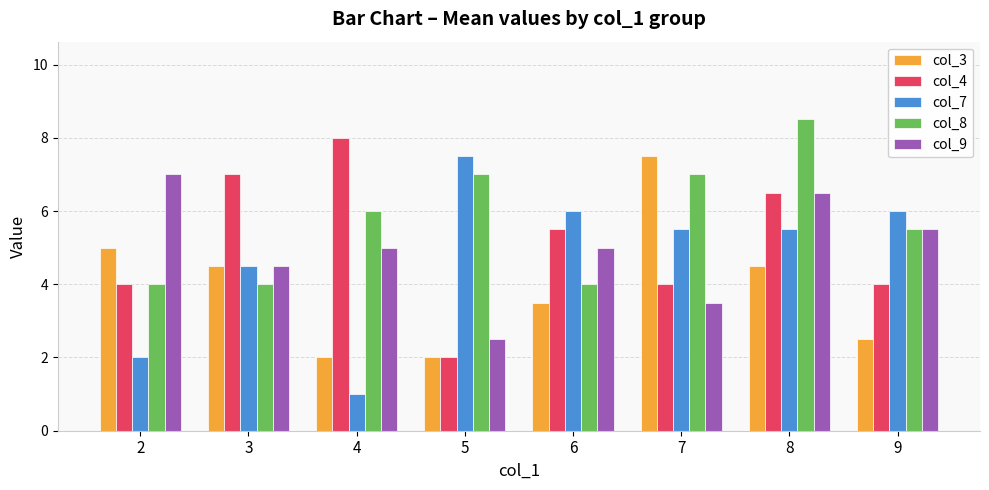

Reading left to right, extract all data points from this chart.

col_3: 2=5.0	3=4.5	4=2.0	5=2.0	6=3.5	7=7.5	8=4.5	9=2.5
col_4: 2=4.0	3=7.0	4=8.0	5=2.0	6=5.5	7=4.0	8=6.5	9=4.0
col_7: 2=2.0	3=4.5	4=1.0	5=7.5	6=6.0	7=5.5	8=5.5	9=6.0
col_8: 2=4.0	3=4.0	4=6.0	5=7.0	6=4.0	7=7.0	8=8.5	9=5.5
col_9: 2=7.0	3=4.5	4=5.0	5=2.5	6=5.0	7=3.5	8=6.5	9=5.5